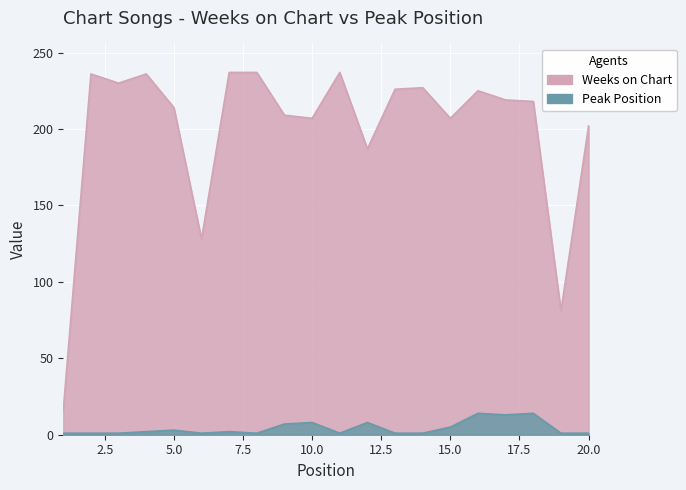

What is the minimum value for Weeks on Chart?

16